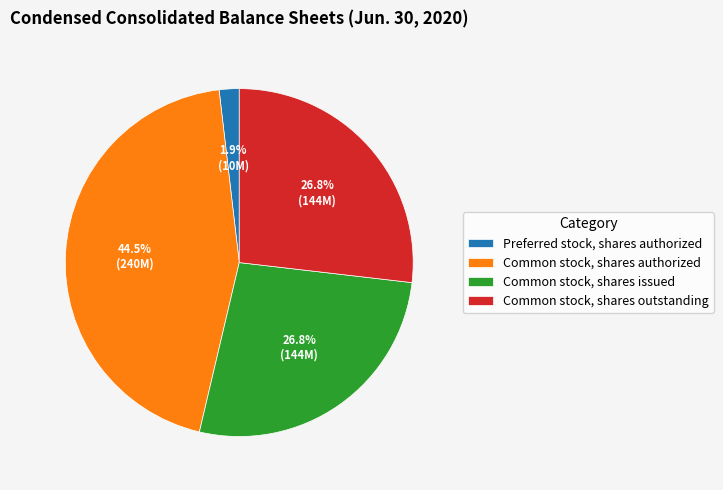

What is the total percentage of Preferred stock, shares authorized and Common stock, shares issued?

28.7%